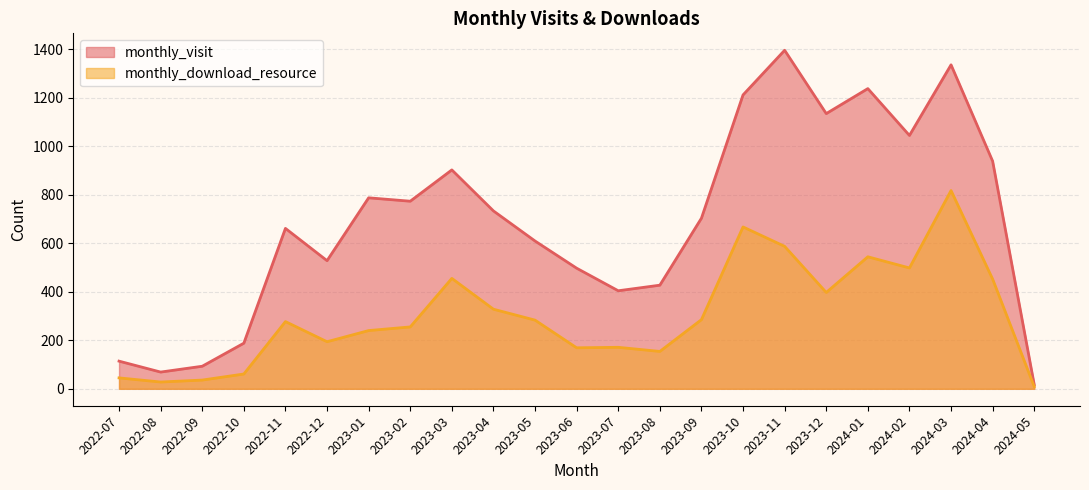

At which category is the sum across all series the highest?

2024-03